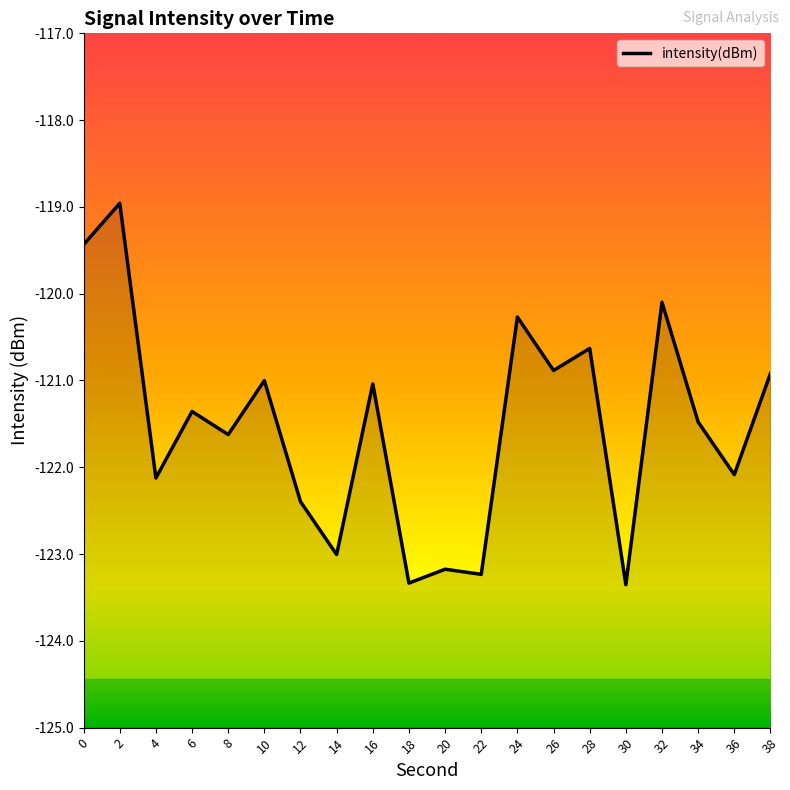

How many lines are shown in the chart?

1